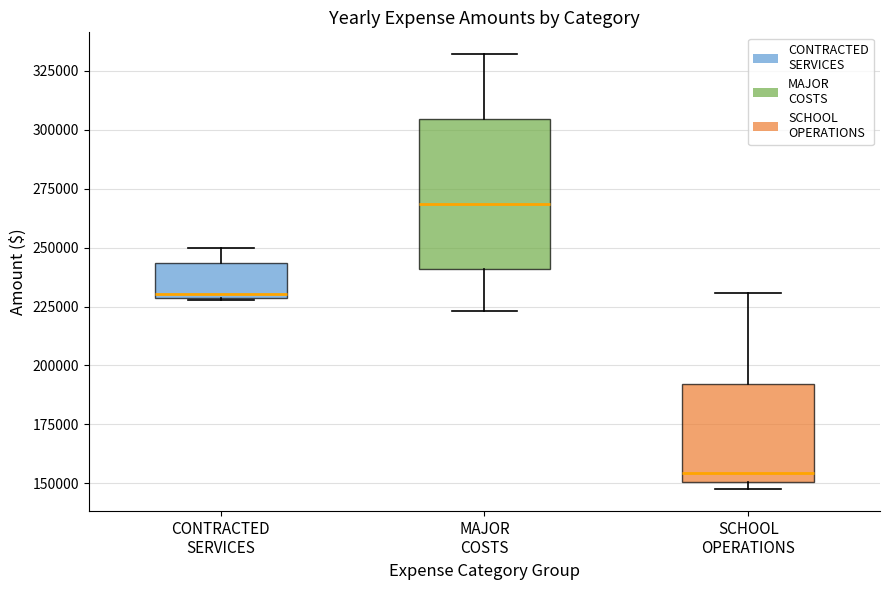

Comparing the boxes themselves (not the whiskers), which one is the tallest?

MAJOR COSTS